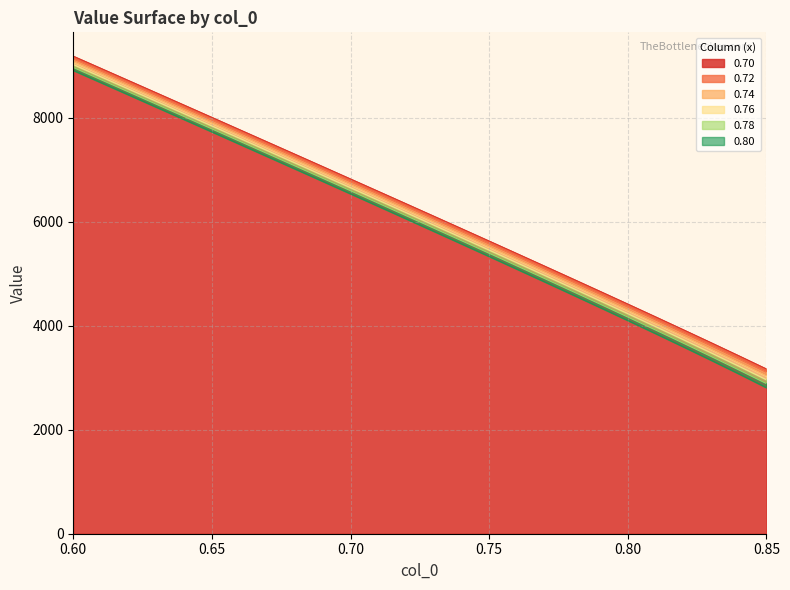

What is the spread (max minus min) of values at 0.84?

346.5